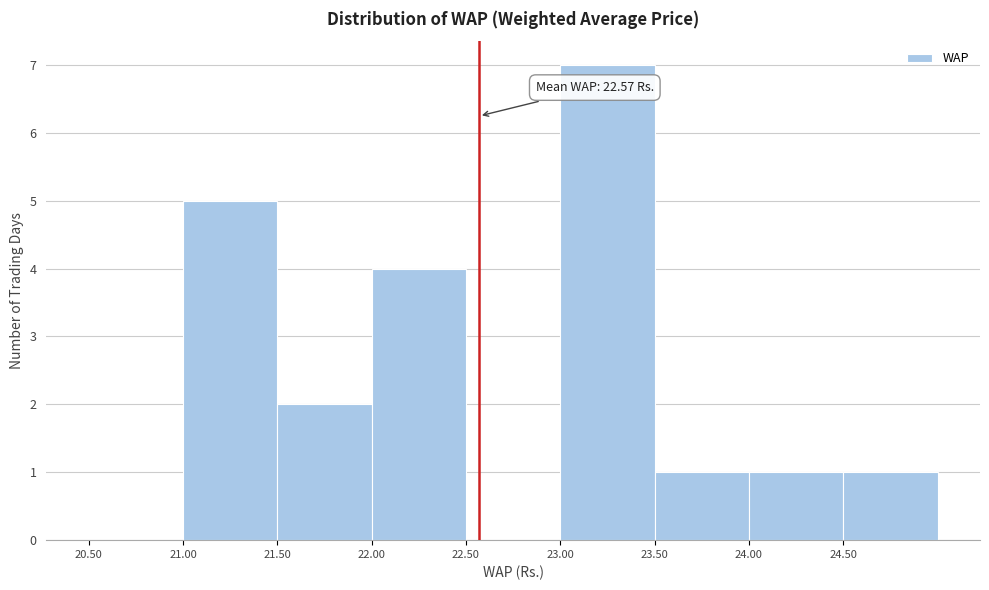

Which range on the x-axis has the tallest bar?

23.0 to 23.5